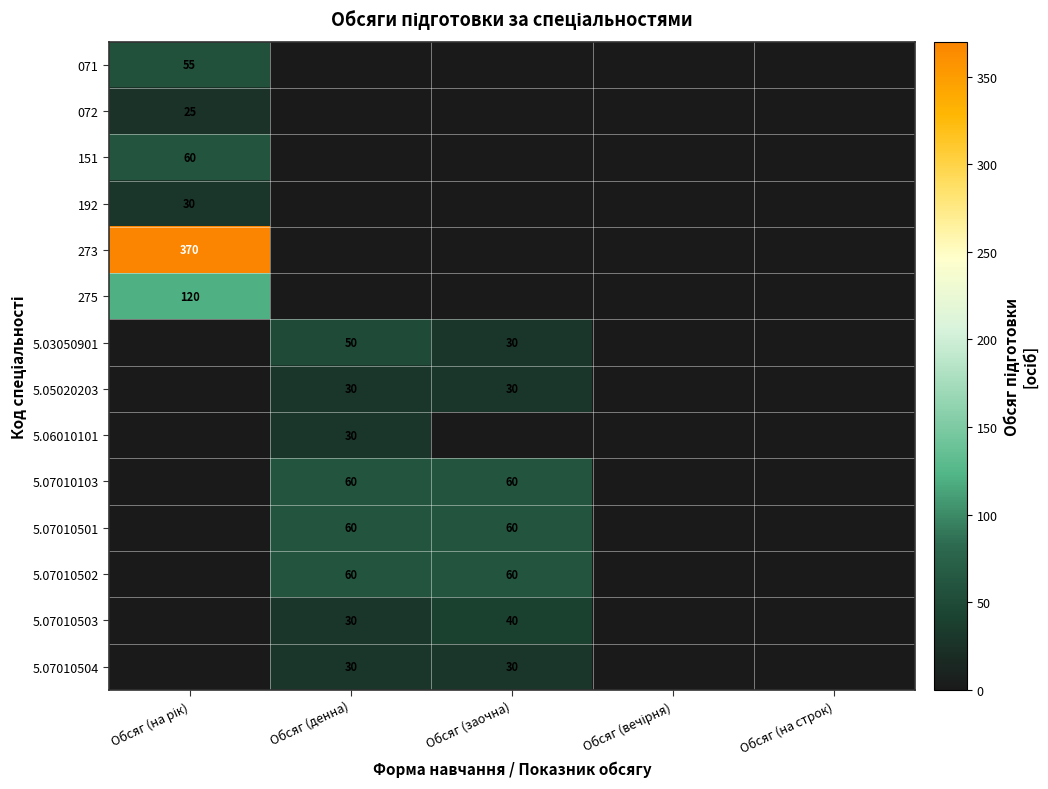

The 5.03050901 series shows 30 at Обсяг (заочна). True or false?

True